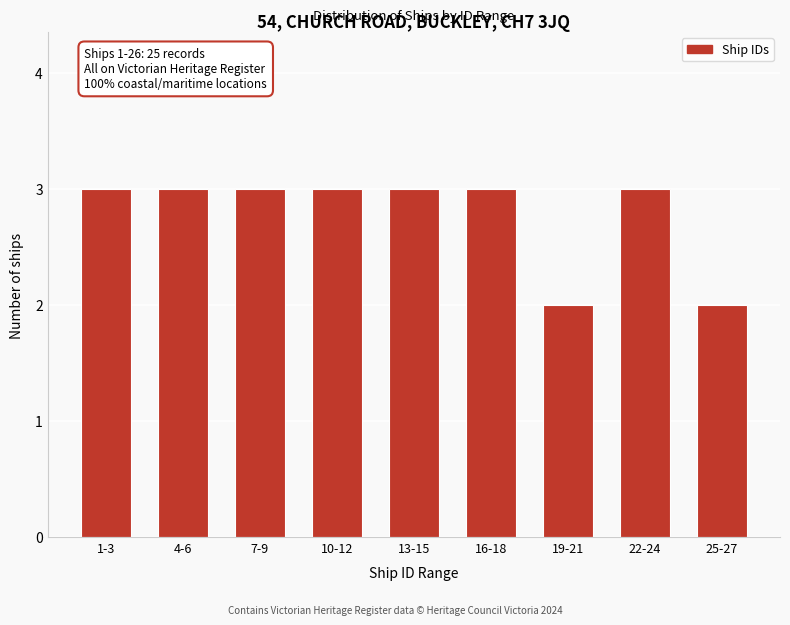

Reading left to right, transcribe all the data shown in this chart.

1-3=3	4-6=3	7-9=3	10-12=3	13-15=3	16-18=3	19-21=2	22-24=3	25-27=2